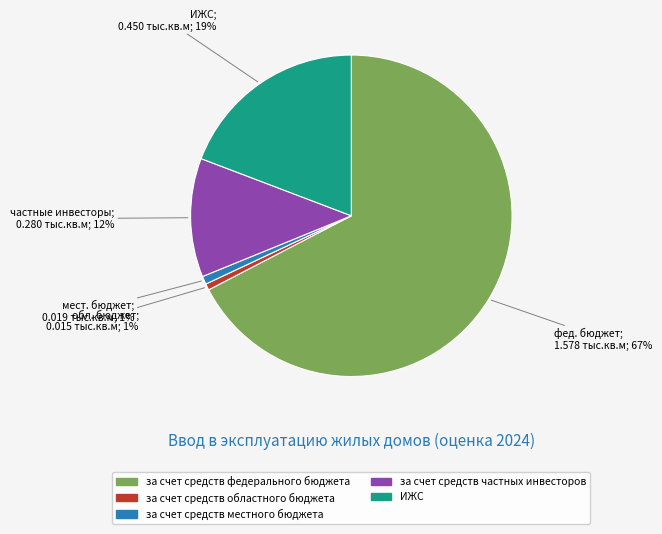

How many slices are in this pie chart?

5